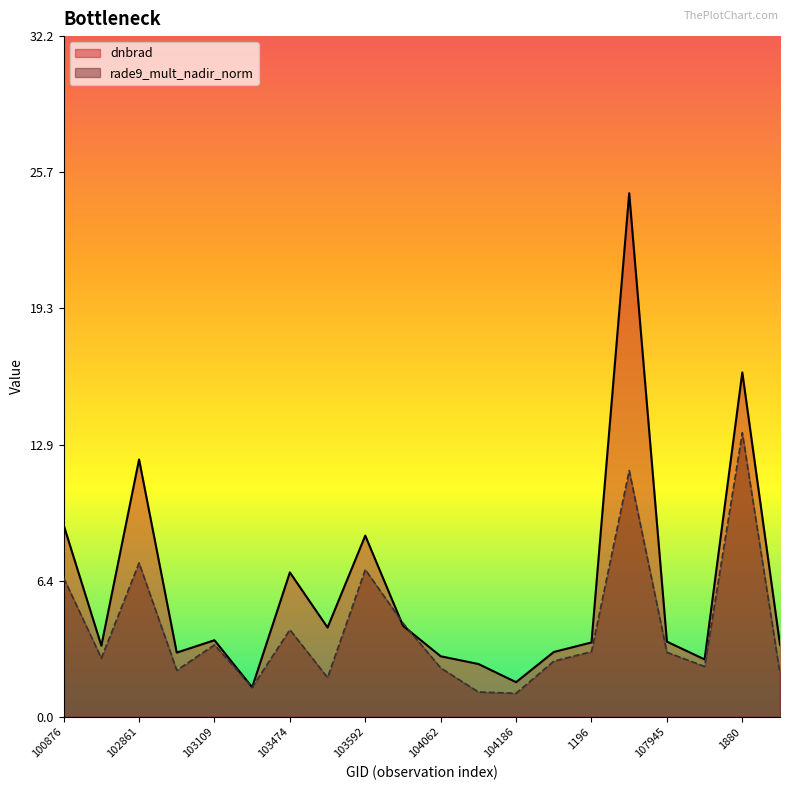

What is the label of the 14th point from the right?

103474